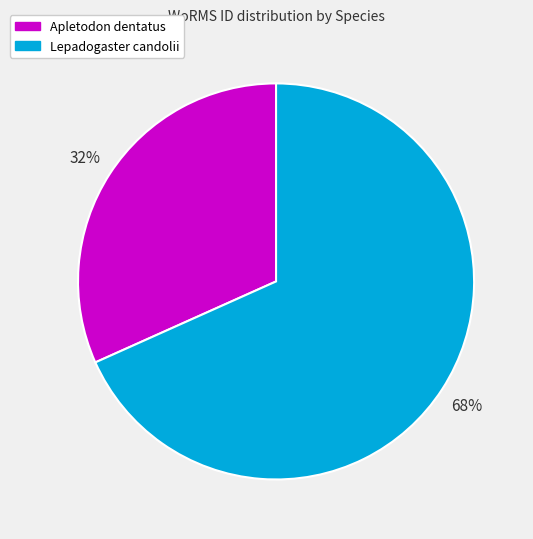

To the nearest percent, what percentage of the pie is Apletodon dentatus?

32%